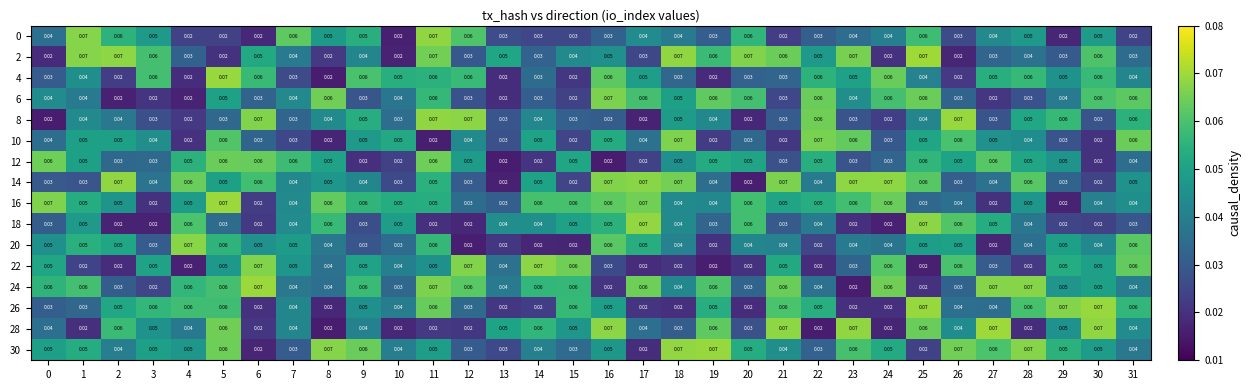

Is the value of 28 at 19 greater than the value of 22 at 8?

Yes